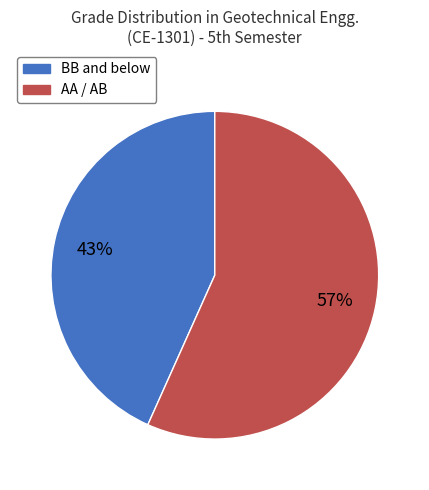

To the nearest percent, what is the average slice percentage?

50%